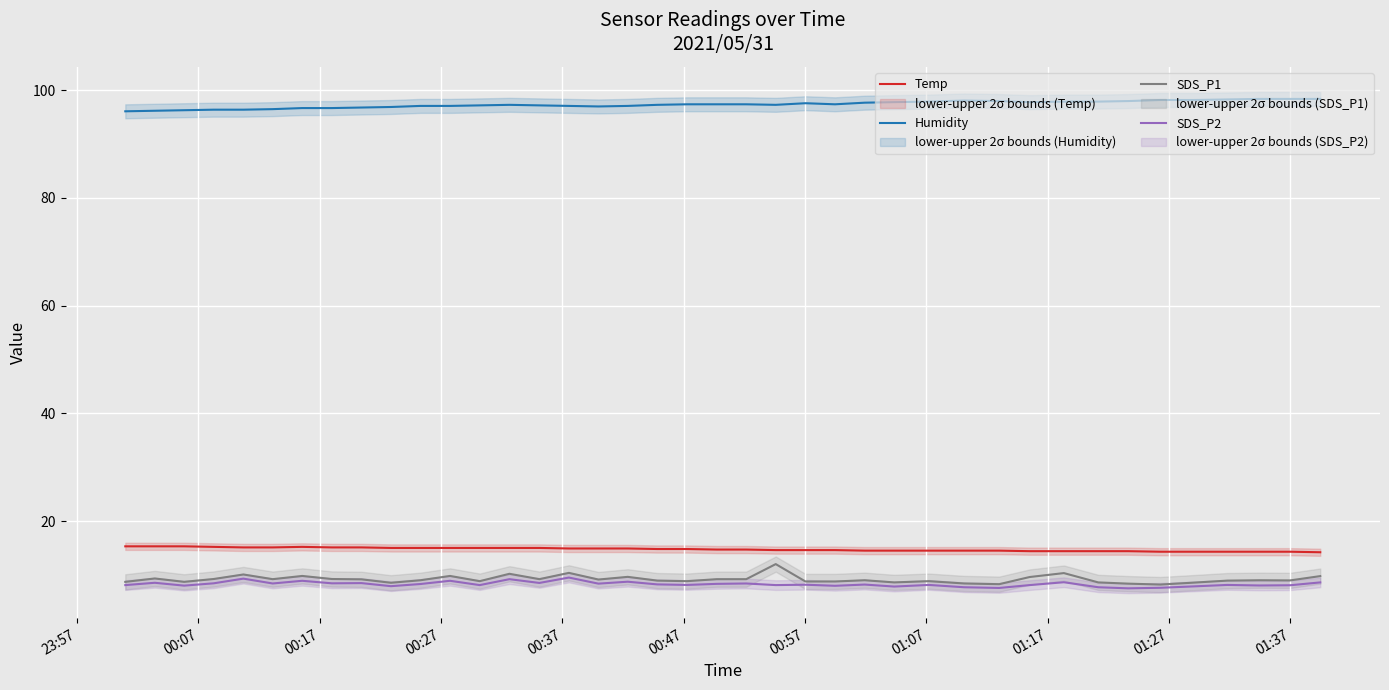

True or false: SDS_P1 and Temp cross at least once.

False